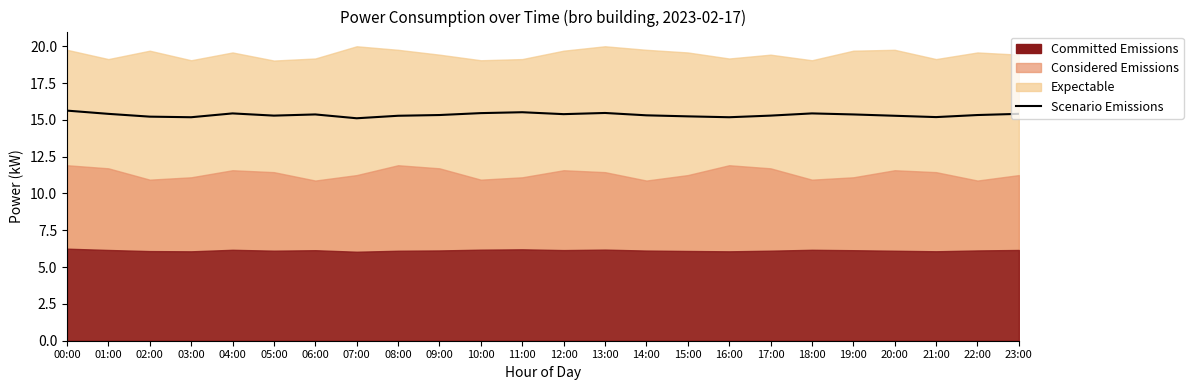

Between 21:00 and 17:00, which is larger?

17:00